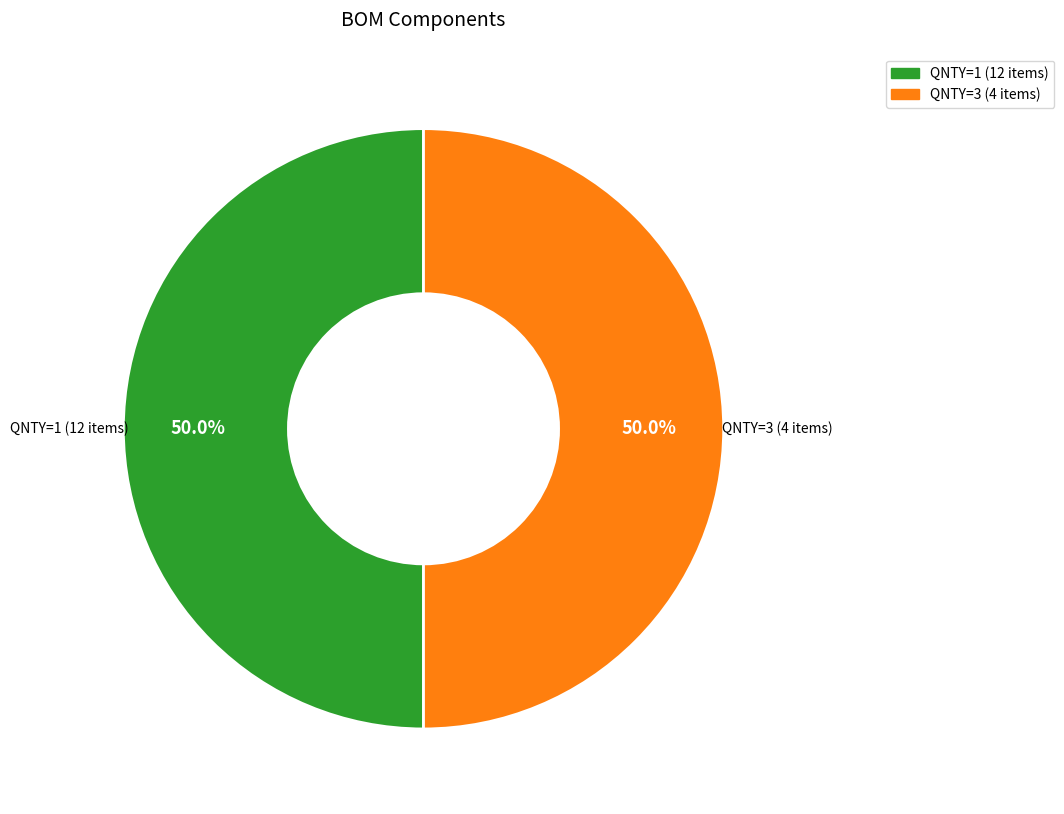

To the nearest percent, what is the difference between the largest and smallest slice percentages?

0%